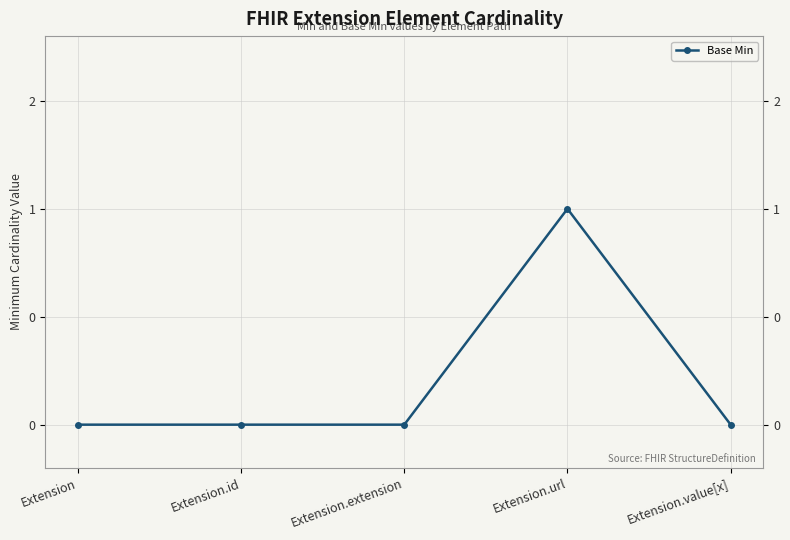

The value at Extension.url is 1. True or false?

True